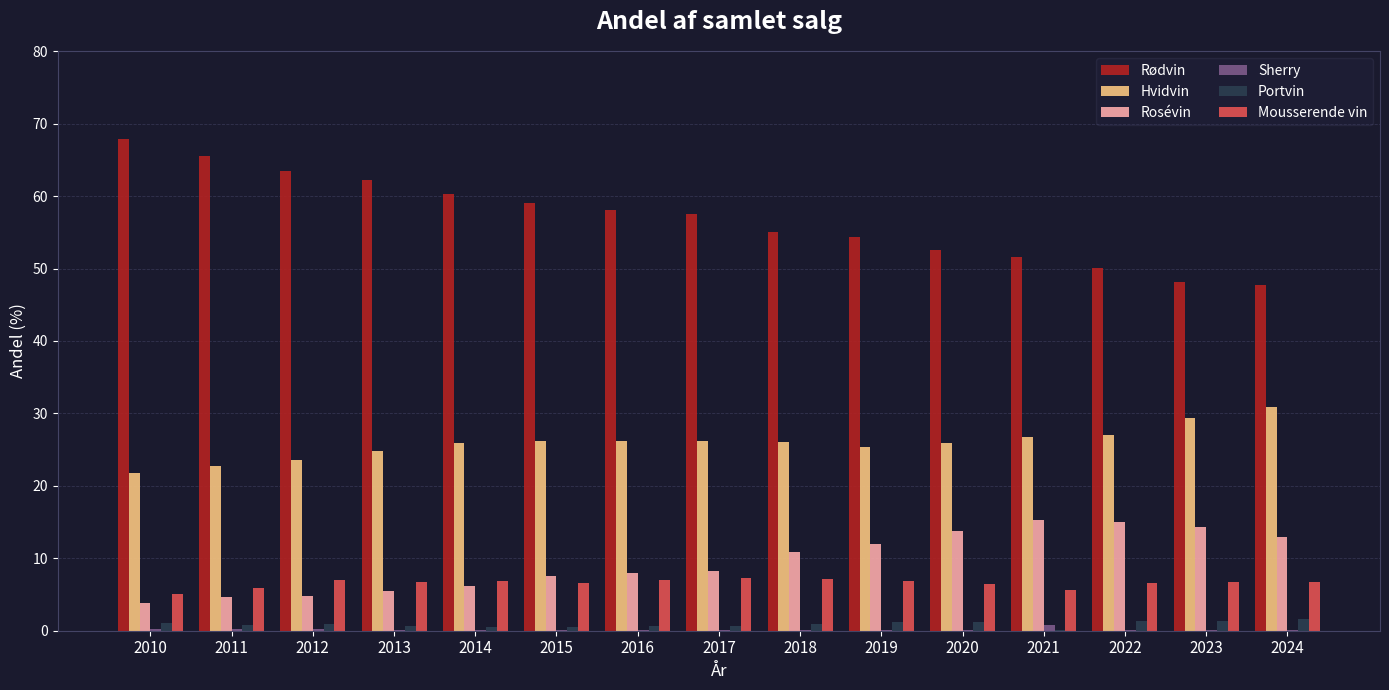

The Hvidvin series shows 15.1 at 2010. True or false?

False